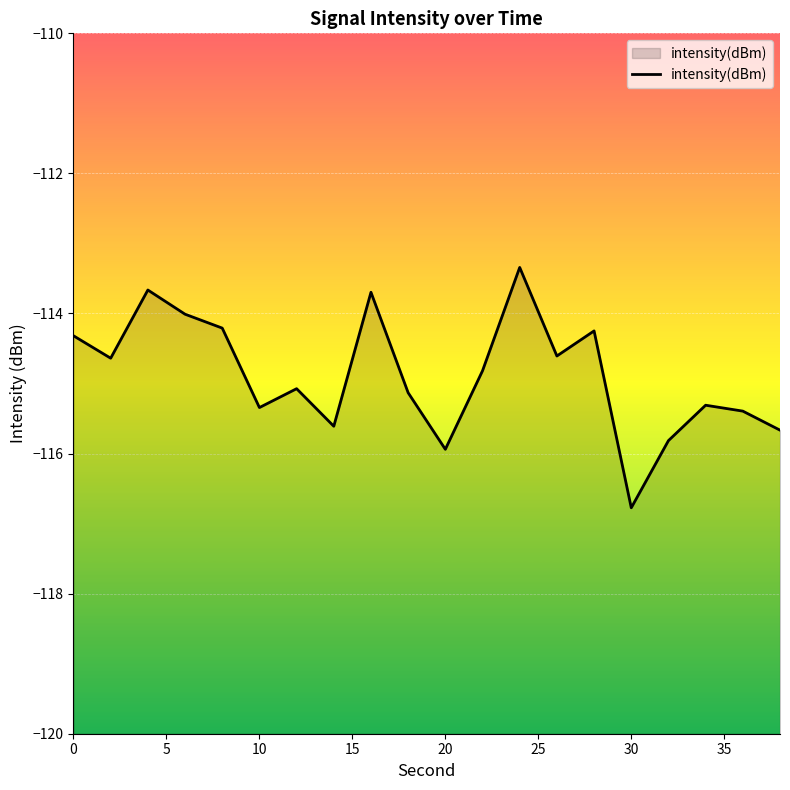

How many points are lower than both their immediate neighbors (excluding endpoints)?

6